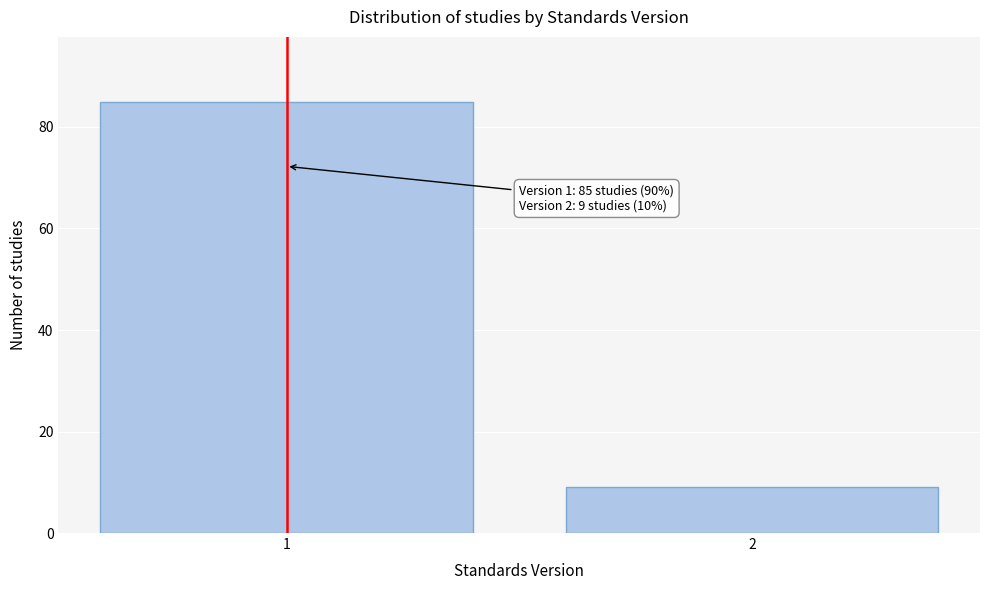

Reading left to right, list all the values displayed in this chart.

85	9